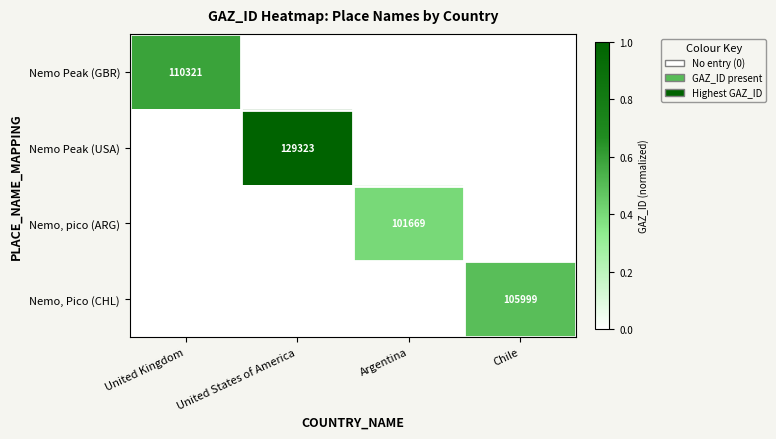

The value of Nemo Peak (USA) at United States of America is 129323. True or false?

True